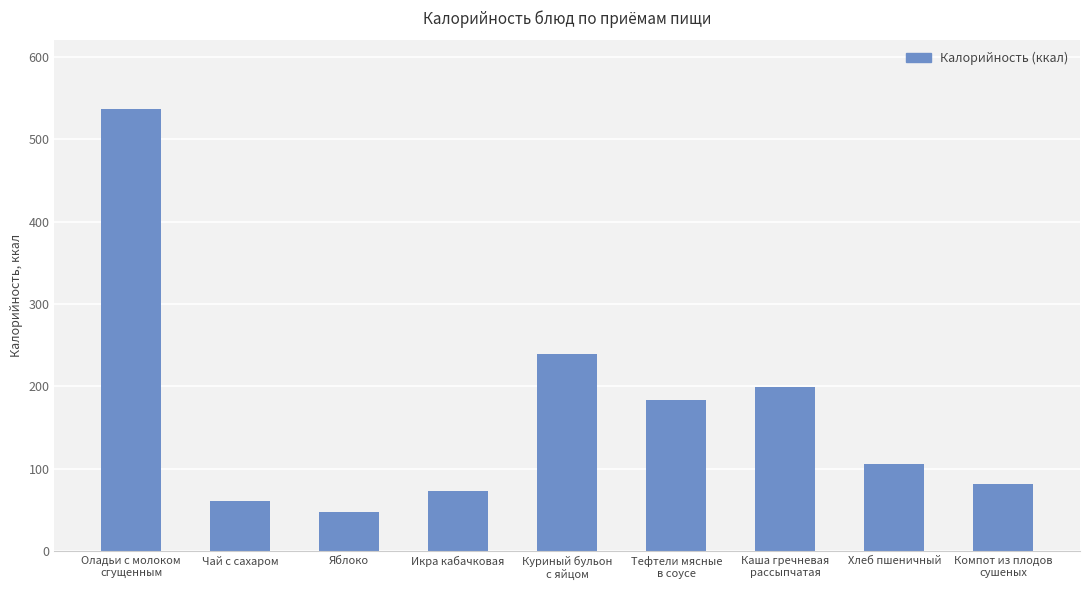

What is the label of the 8th bar from the left?

Хлеб пшеничный